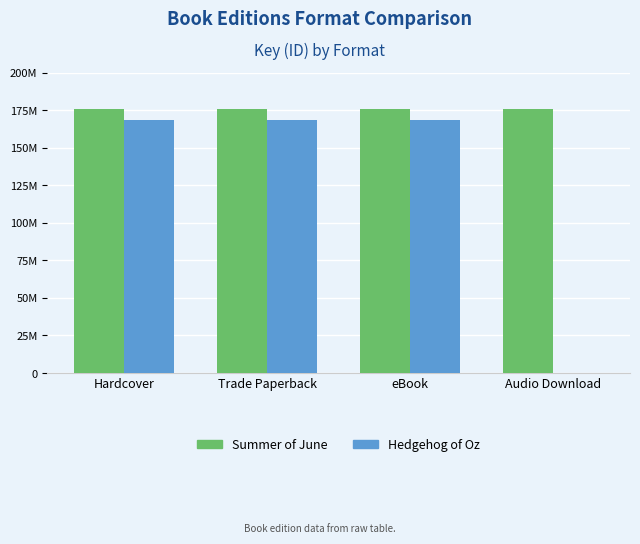

What is the highest value of the Summer of June series?

175447266